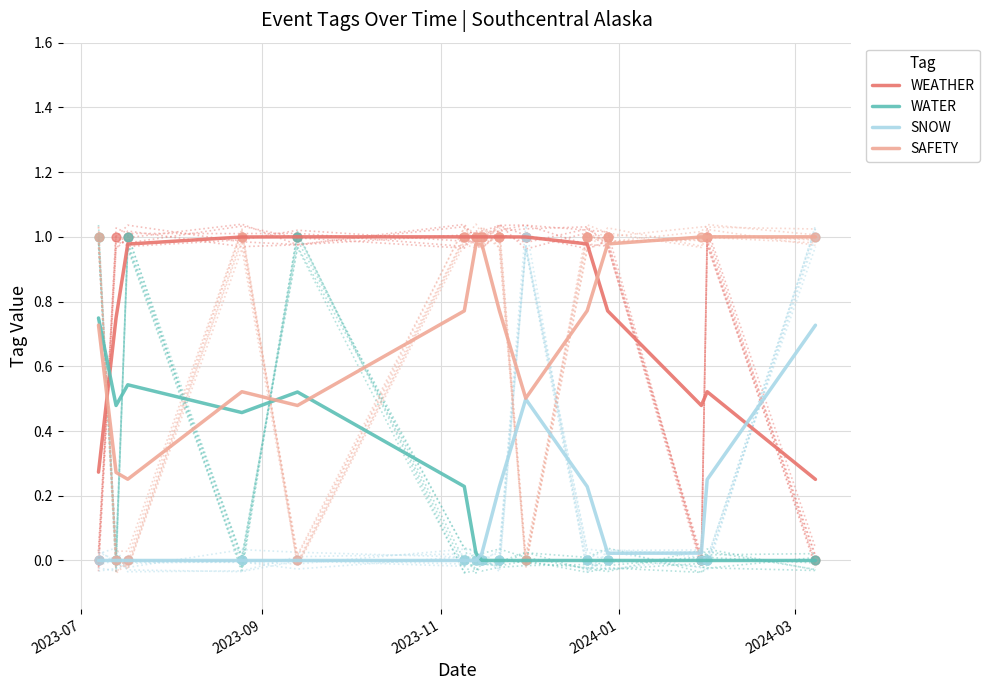

Which series has the largest total across all categories?

WEATHER